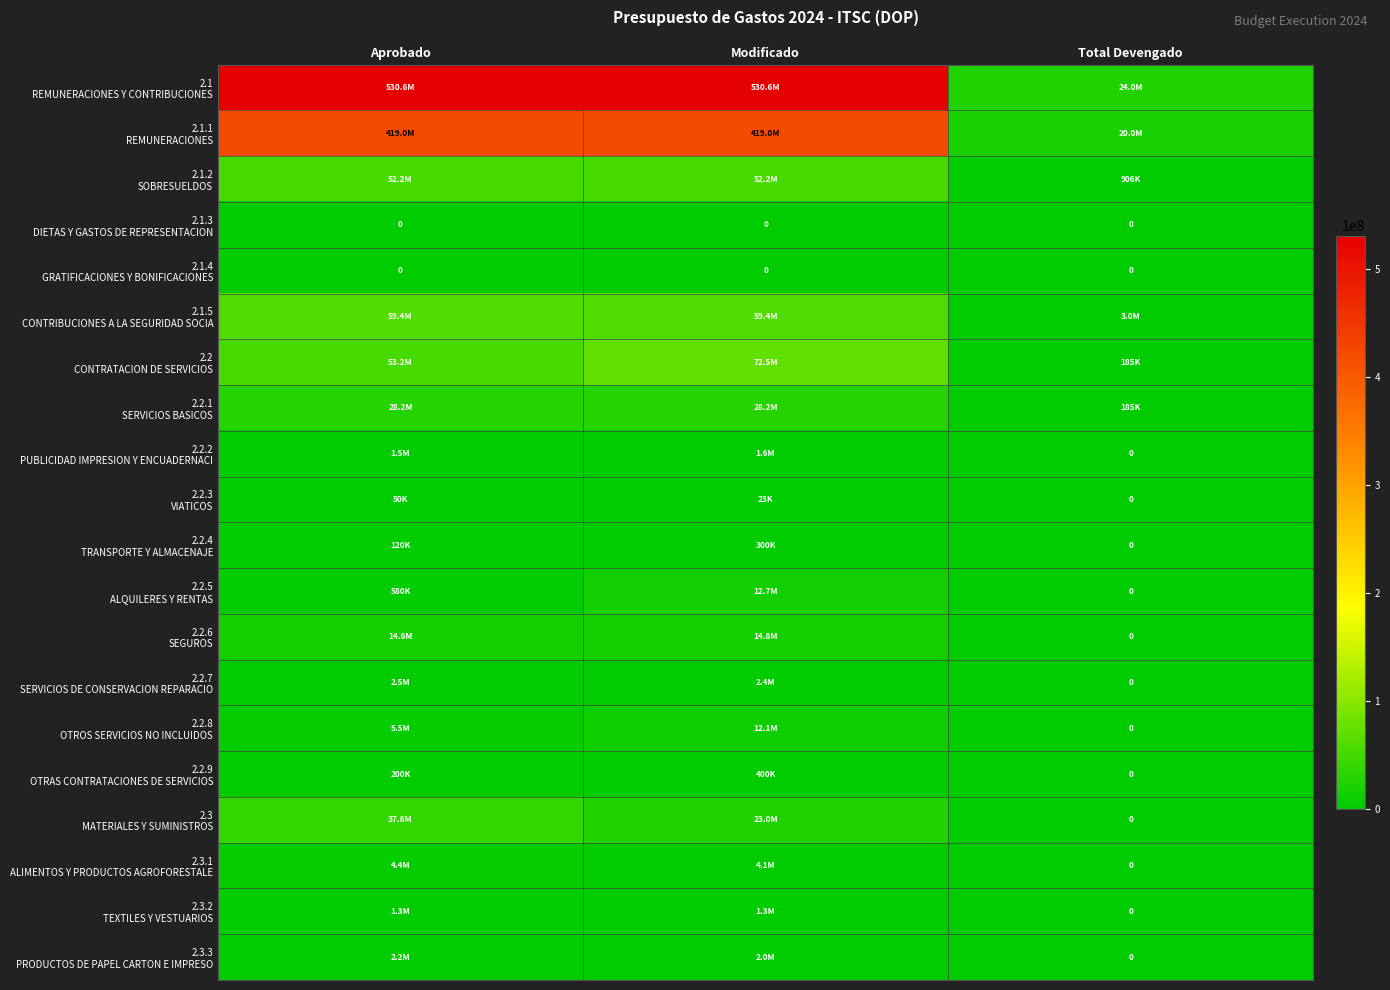

Count the number of categories in the chart.

3